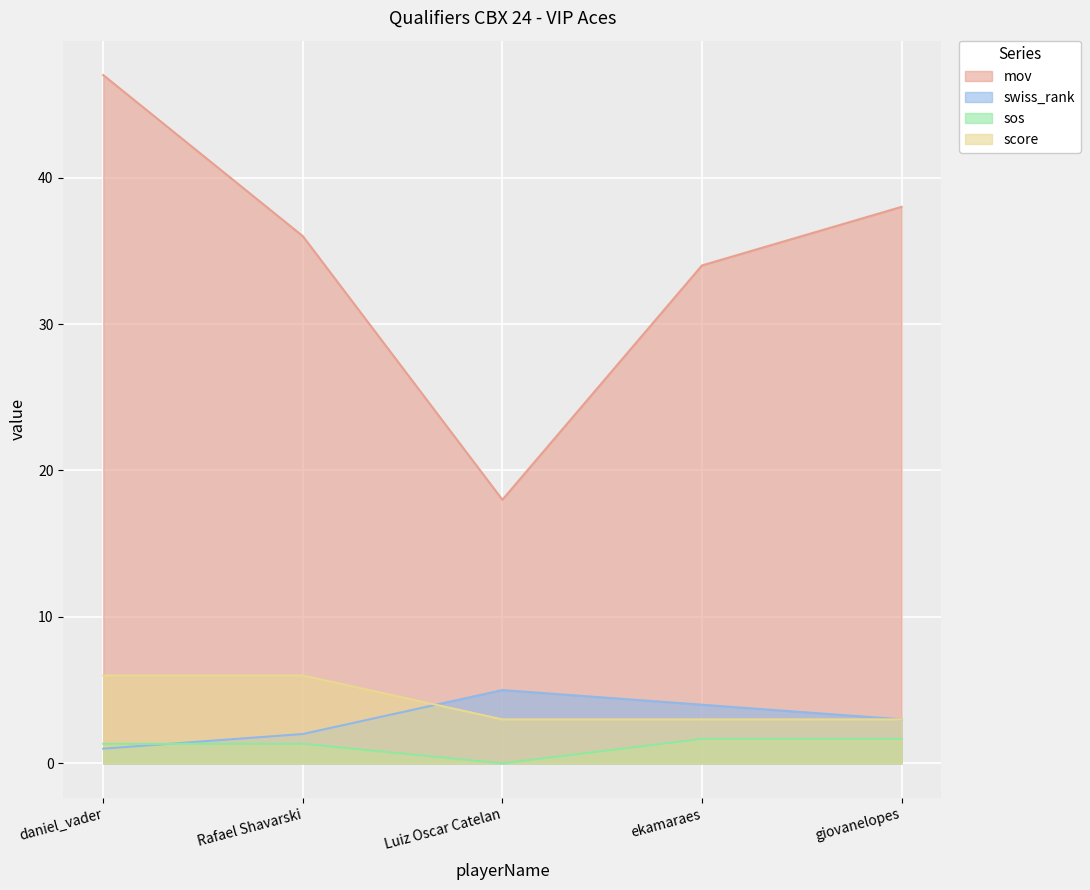

Between Luiz Oscar Catelan and ekamaraes, which series saw the biggest shift?

mov